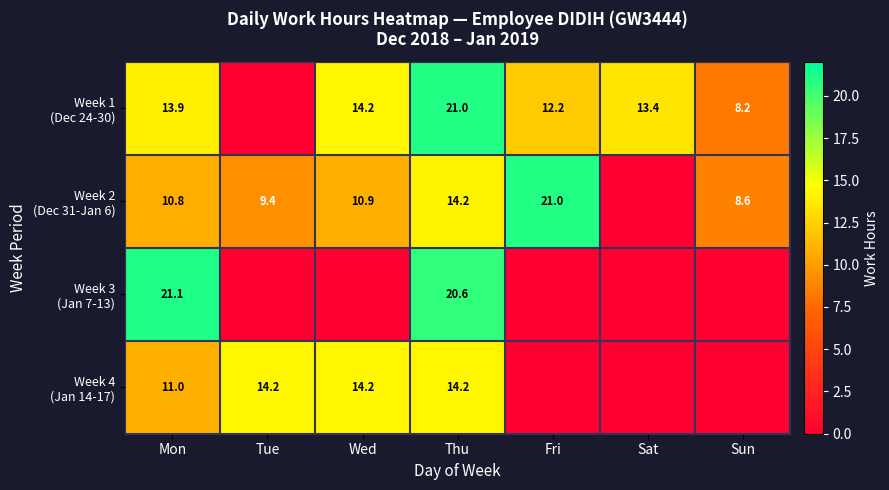

Where does the Week 4 (Jan 14-17) series first go above 10?

Mon